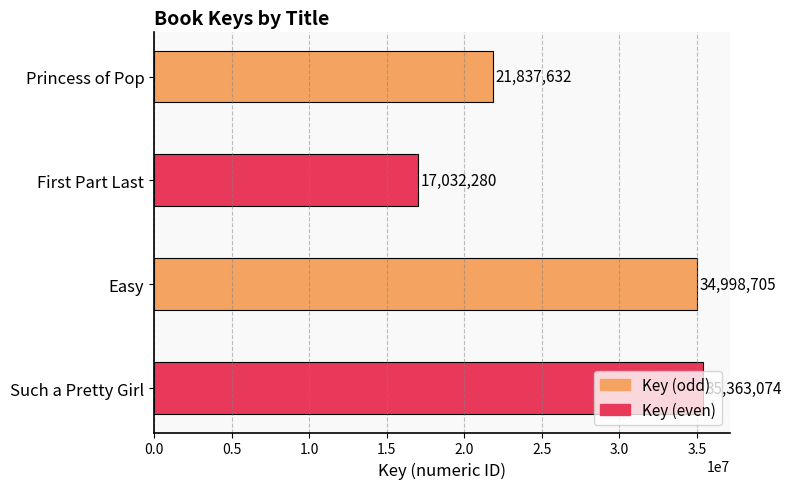

What is the minimum value shown in the chart?

17032280